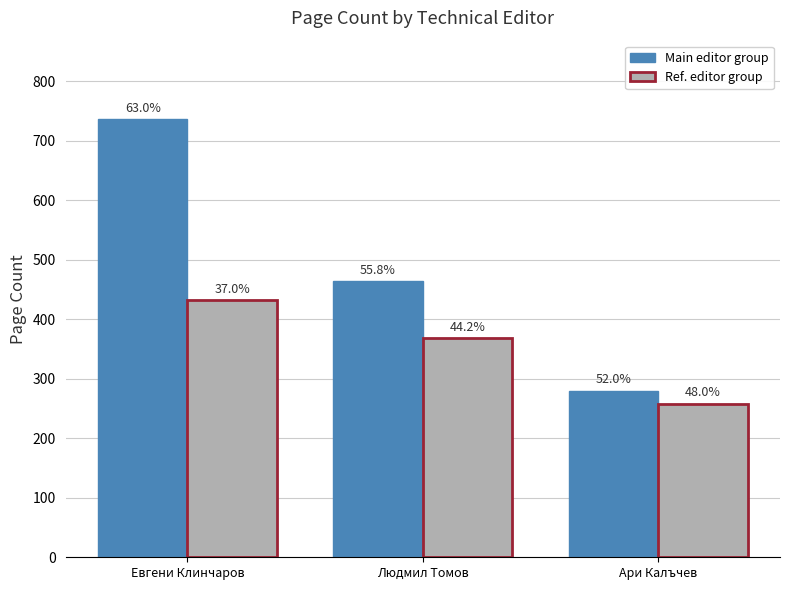

Are the bars grouped side by side (vs. stacked)?

Yes